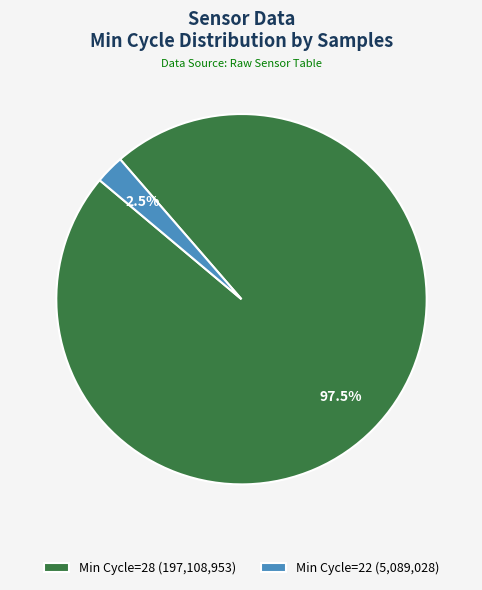

How many segments does this pie chart have?

2